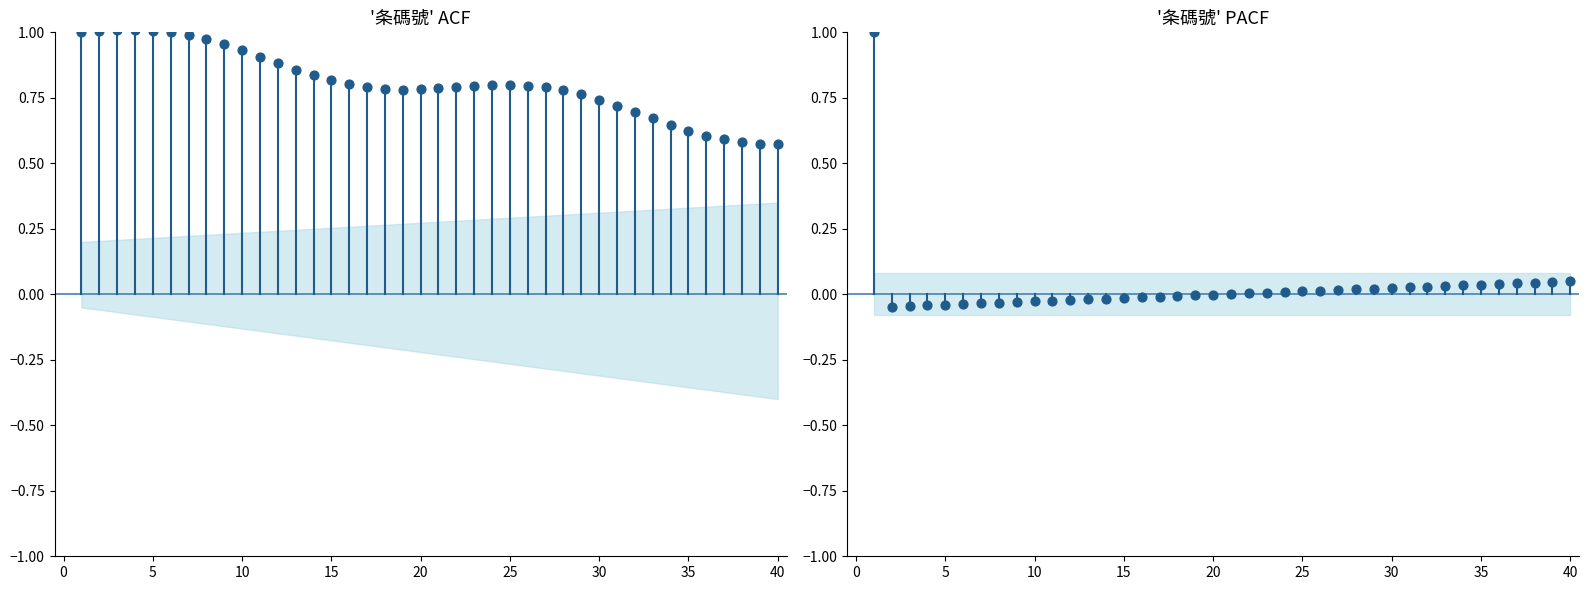

What is the total value across all series at 10?

0.9